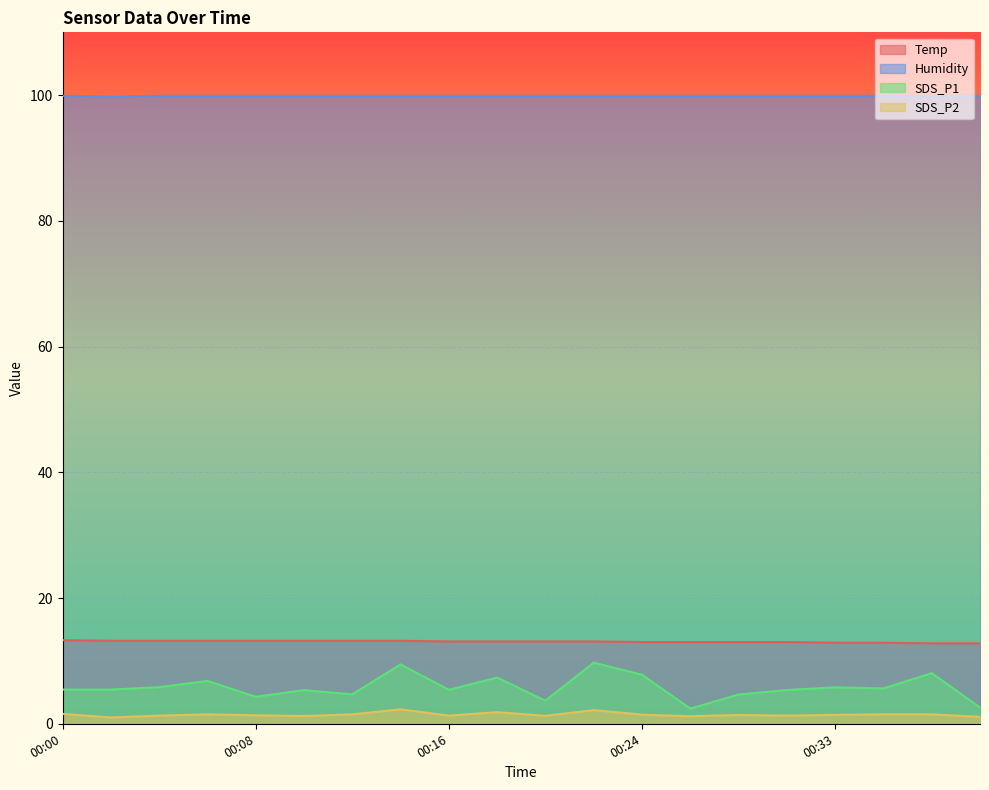

True or false: SDS_P2 has more than 2 interior local peaks.

True